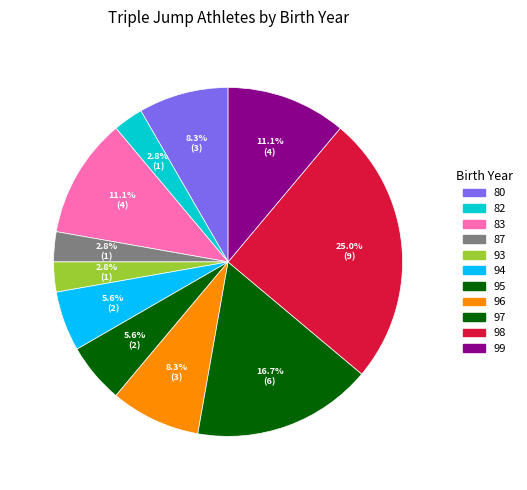

Count the number of slices in the pie.

11